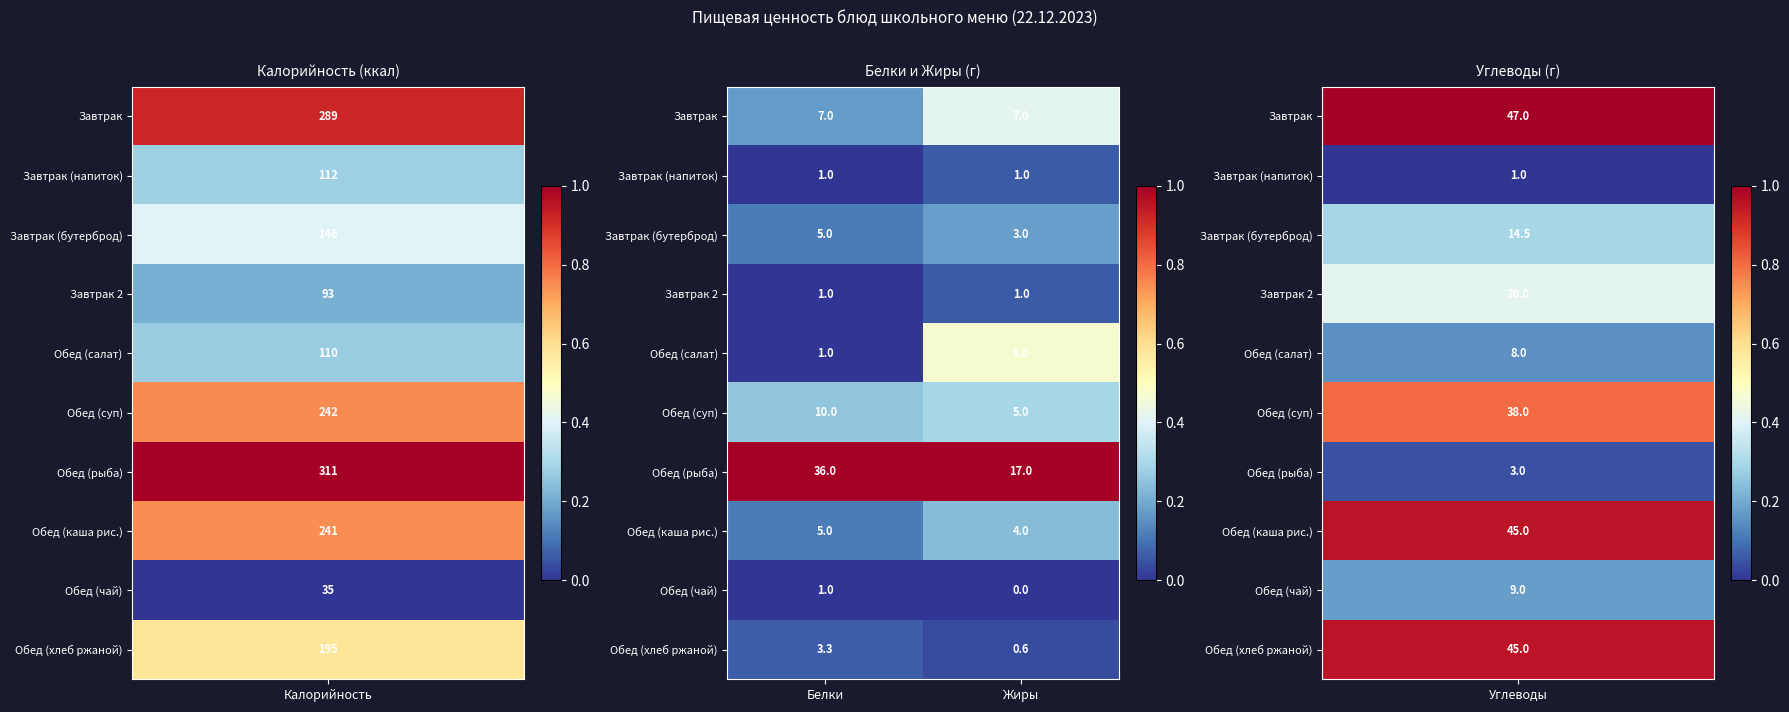

Rank the categories by Завтрак (бутерброд) value from highest to lowest.

Белки, Жиры